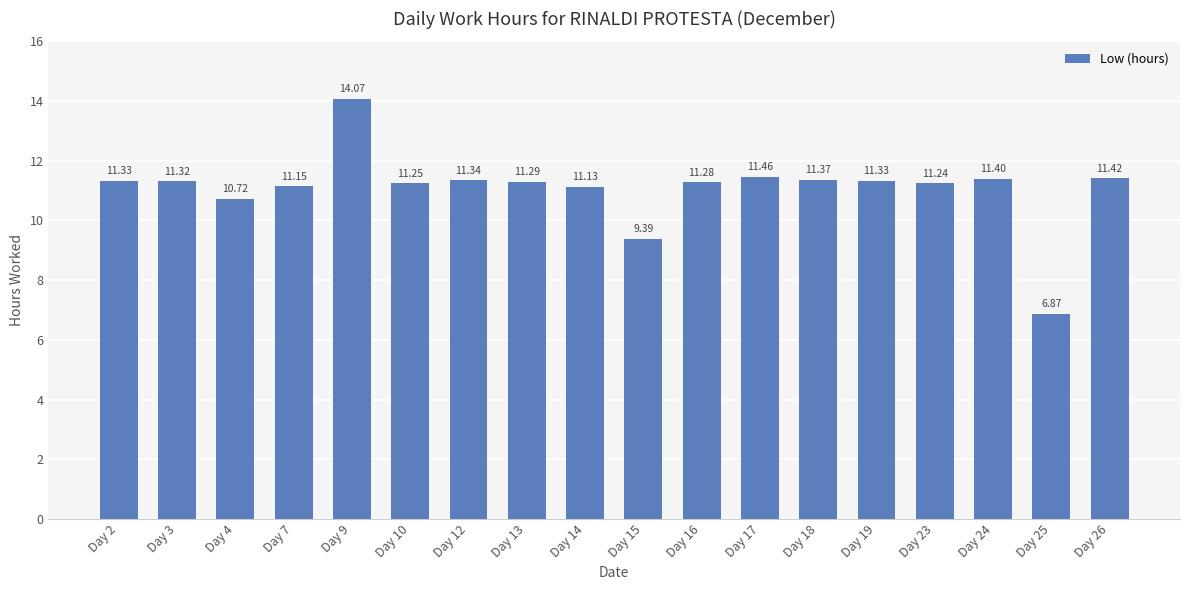

What is the average value?

11.1